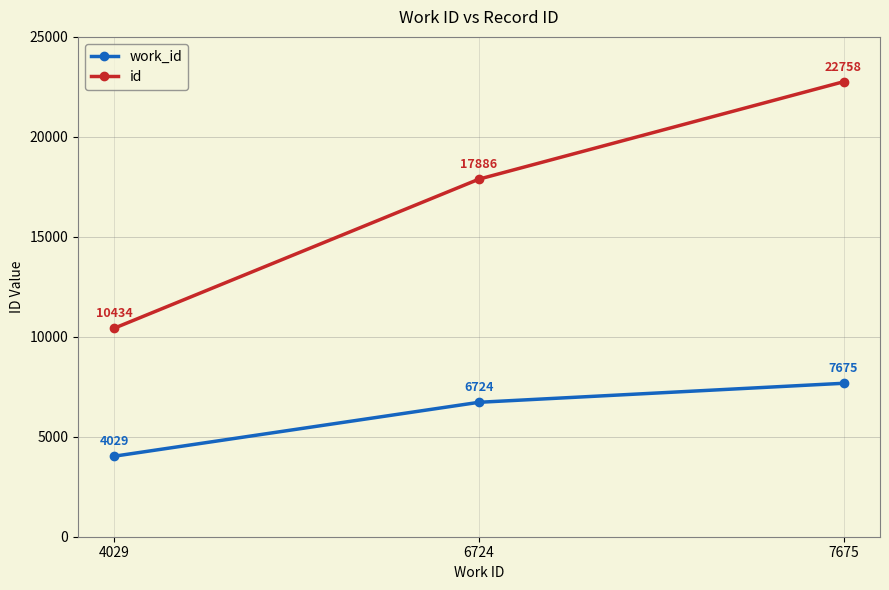

Reading left to right, transcribe all the data shown in this chart.

work_id: 4029	6724	7675
id: 10434	17886	22758